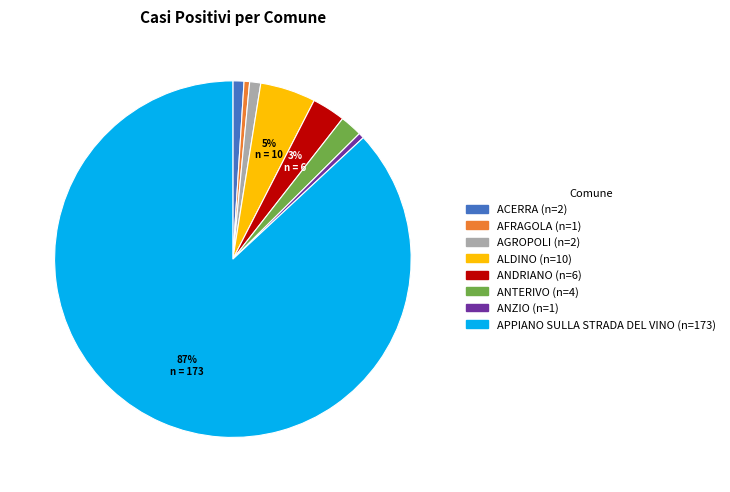

Do ANDRIANO and ACERRA together represent more than half of the pie?

No